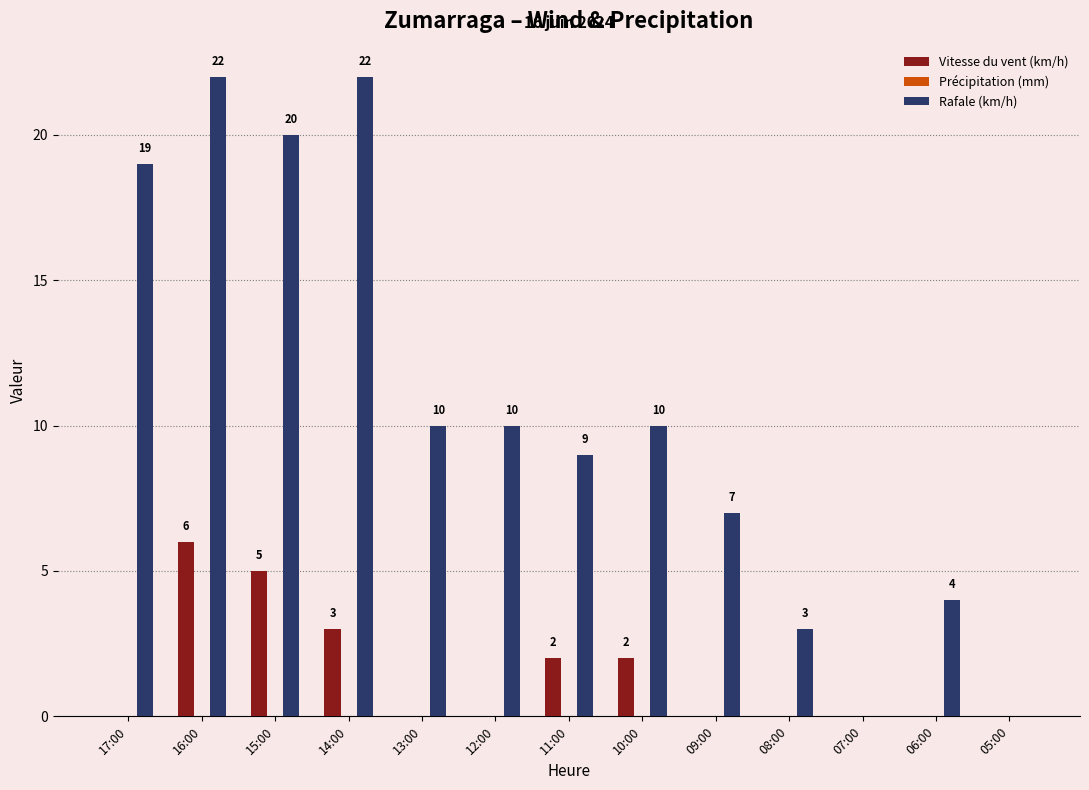

What value does the Vitesse du vent (km/h) series have at 16:00?

6